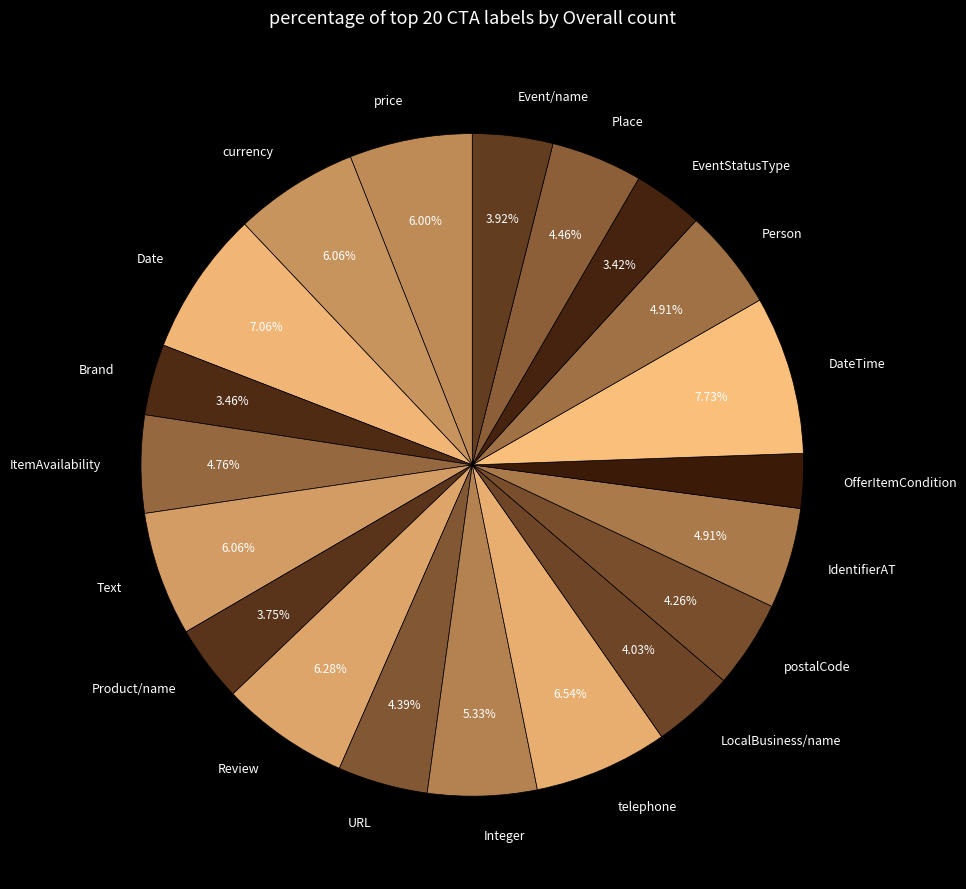

What percentage is the Date slice, to the nearest percent?

7%